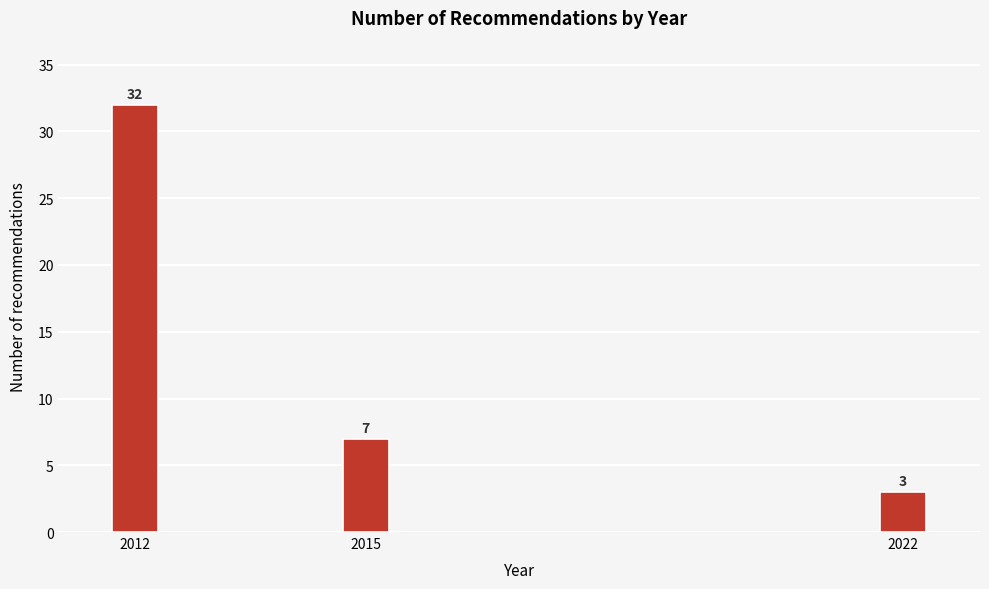

Reading left to right, list all the values displayed in this chart.

2012=32	2015=7	2022=3